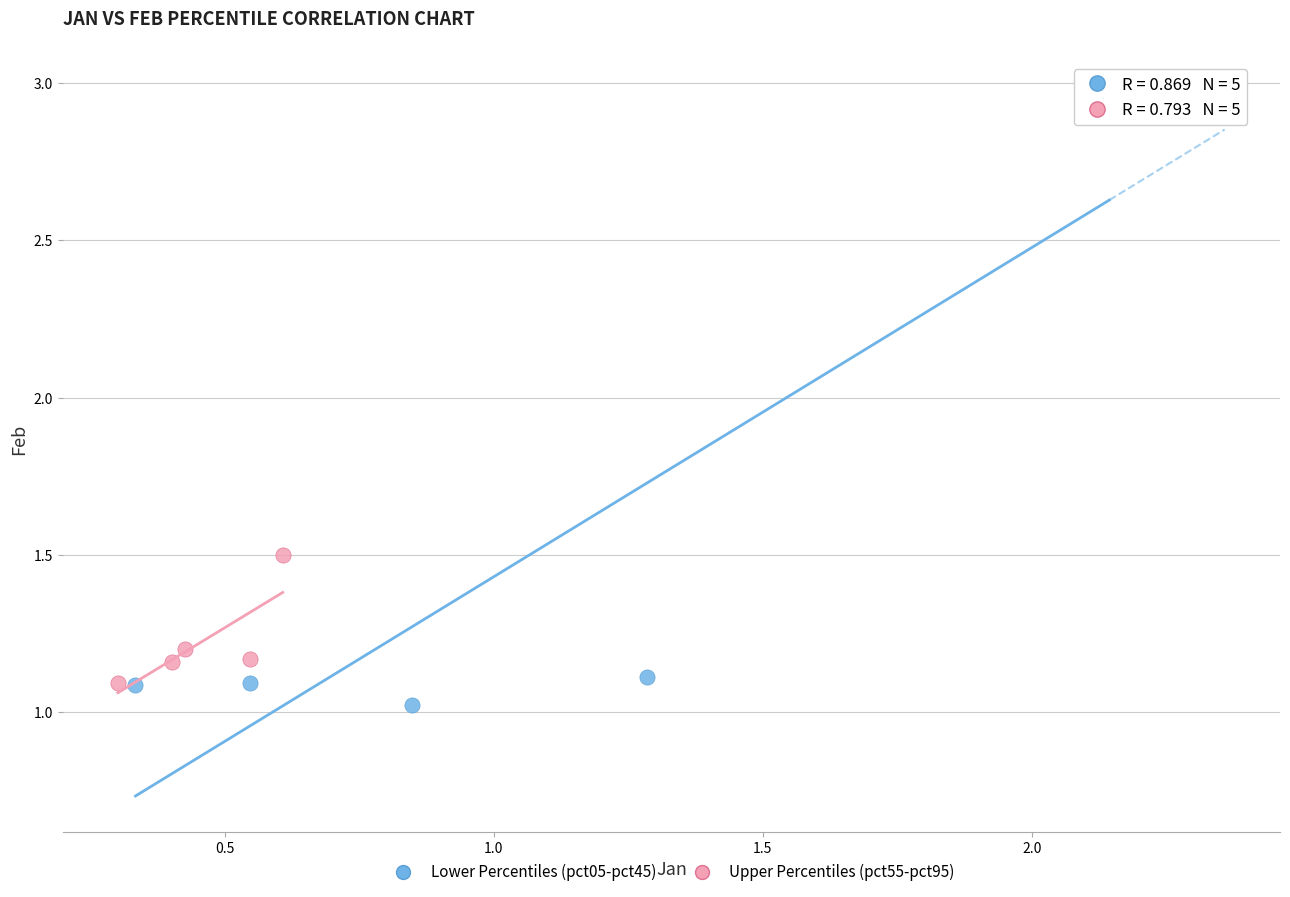

Which series reaches the minimum Y coordinate?

Lower Percentiles (pct05-pct45)